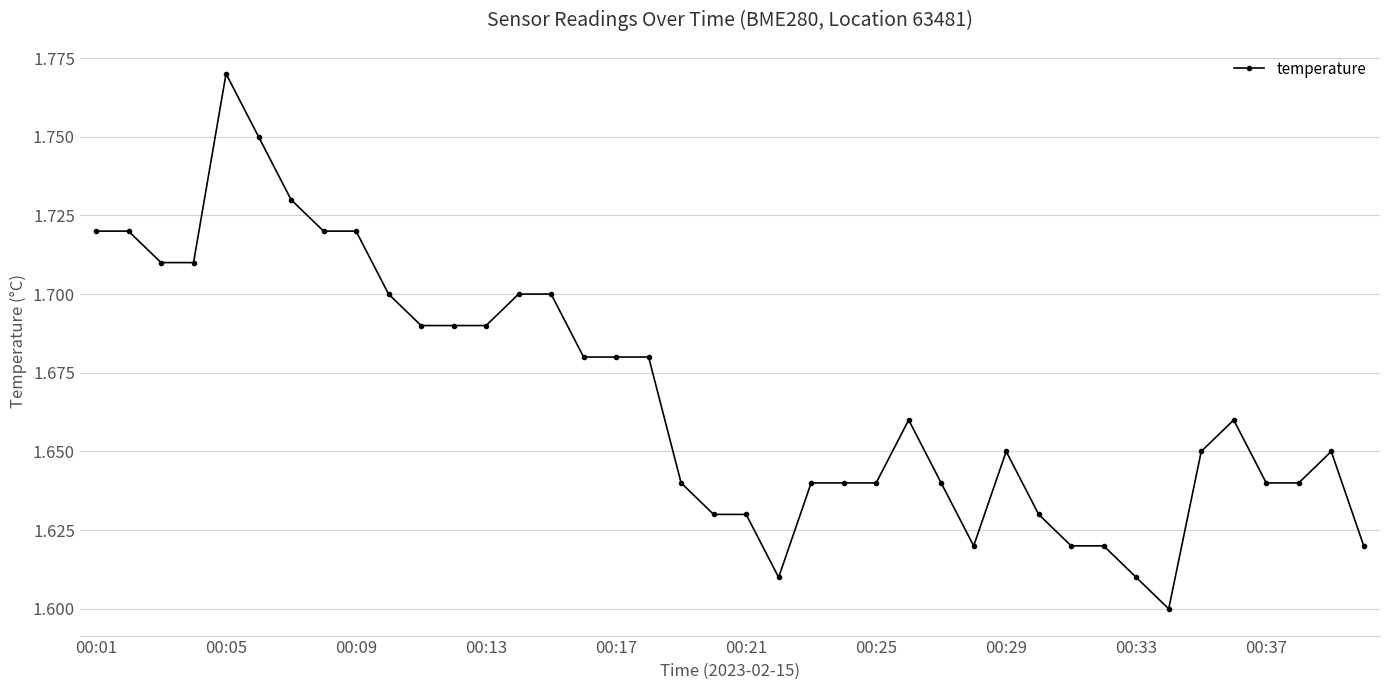

What is the sum of all values?

66.7